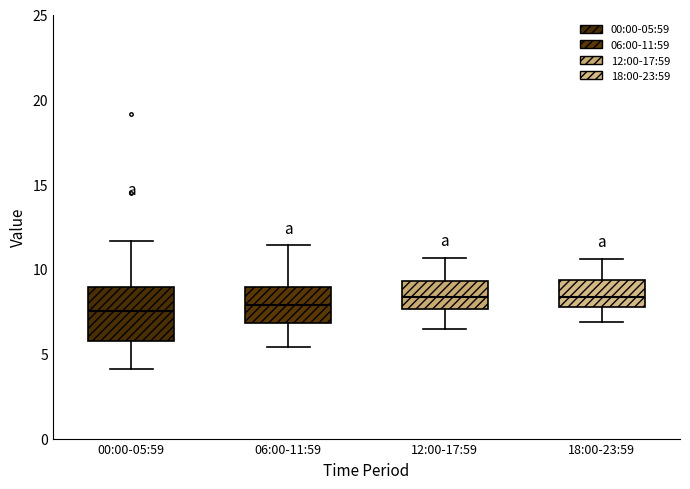

Reading left to right, read every box against the y-axis: the position of its median line, the range the box covers, and the ends of its whiskers. The values are not printed on the chart, so give them approximately, as read against the axis.

00:00-05:59: median 7.5, box 6.0 to 9.0, whiskers 4.0 to 11.5
06:00-11:59: median 8.0, box 7.0 to 9.0, whiskers 5.5 to 11.5
12:00-17:59: median 8.5, box 7.5 to 9.5, whiskers 6.5 to 10.5
18:00-23:59: median 8.5, box 7.5 to 9.5, whiskers 7.0 to 10.5